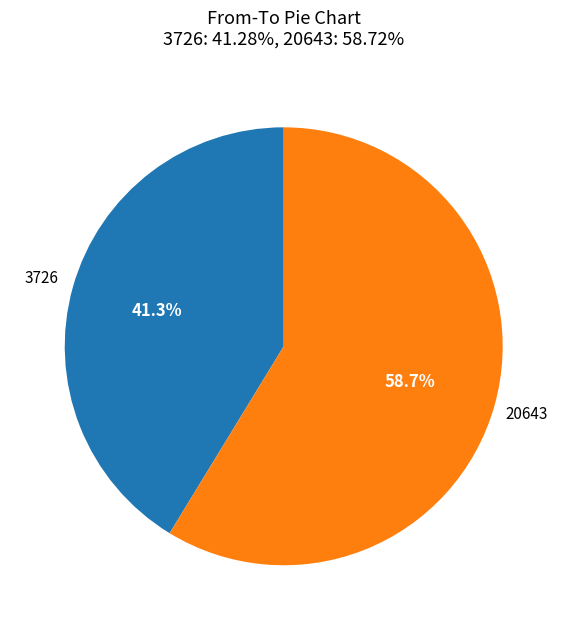

Does any single category account for the majority?

Yes